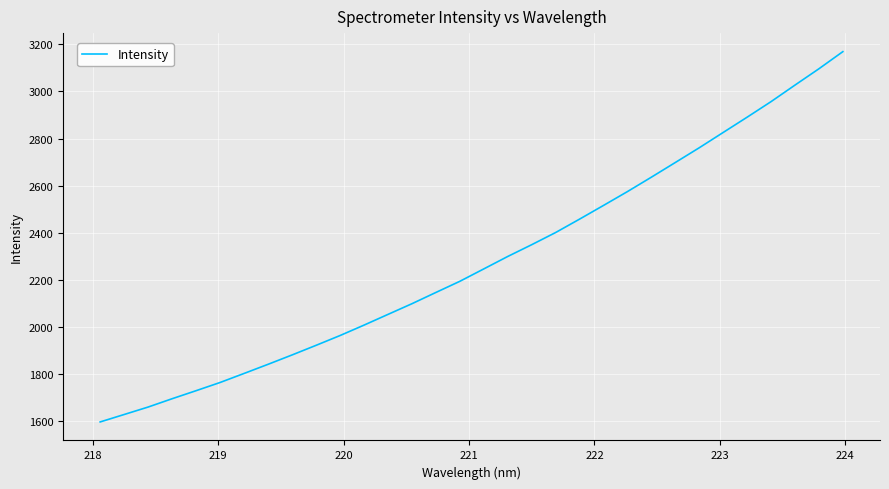

What is the difference between the maximum and minimum values?

1574.7